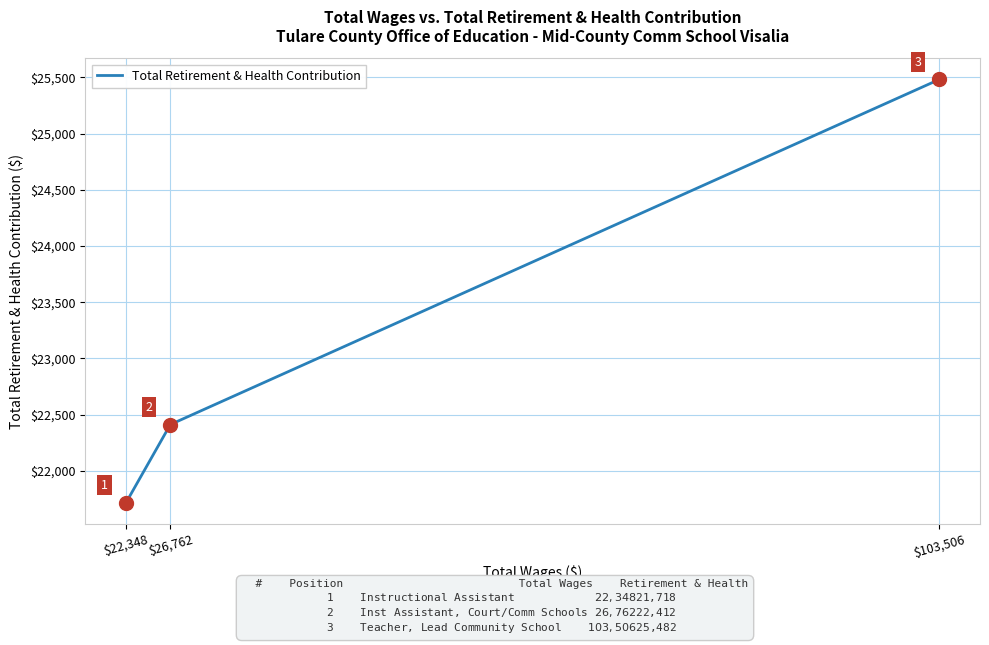

Which has a higher value, $103,506 or $26,762?

$103,506